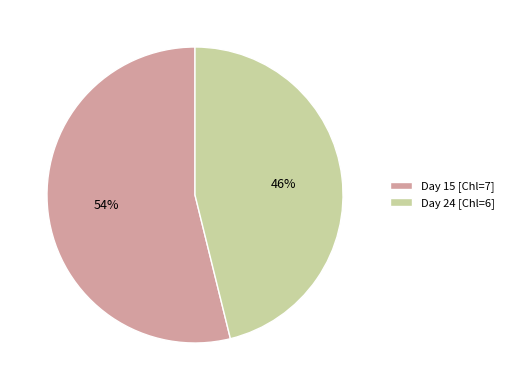

Is the sum of Day 15 [Chl=7] and Day 24 [Chl=6] greater than half?

Yes